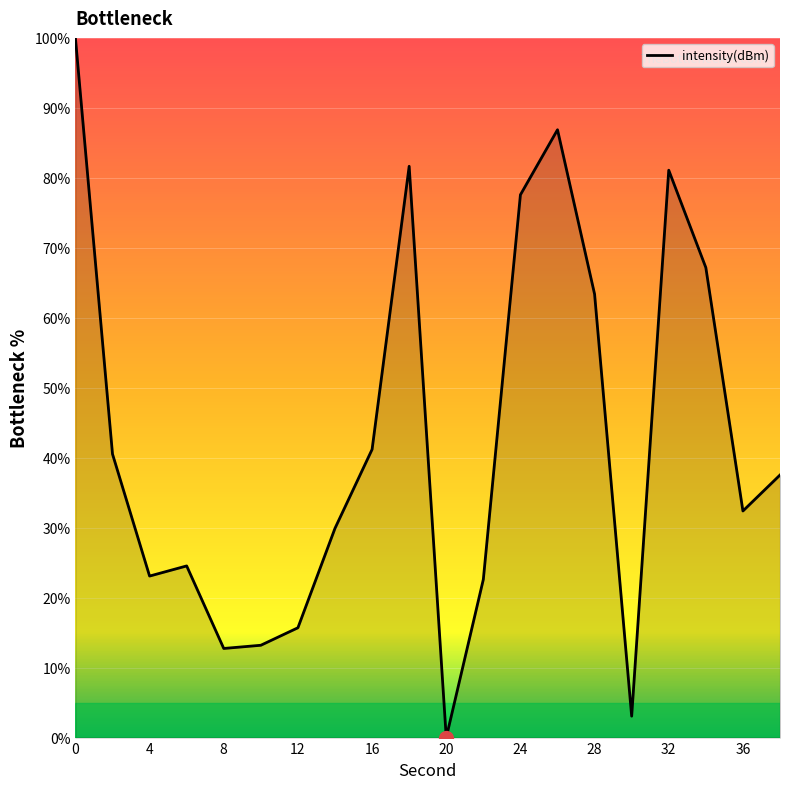

What is the difference between the maximum and minimum values?

100.0